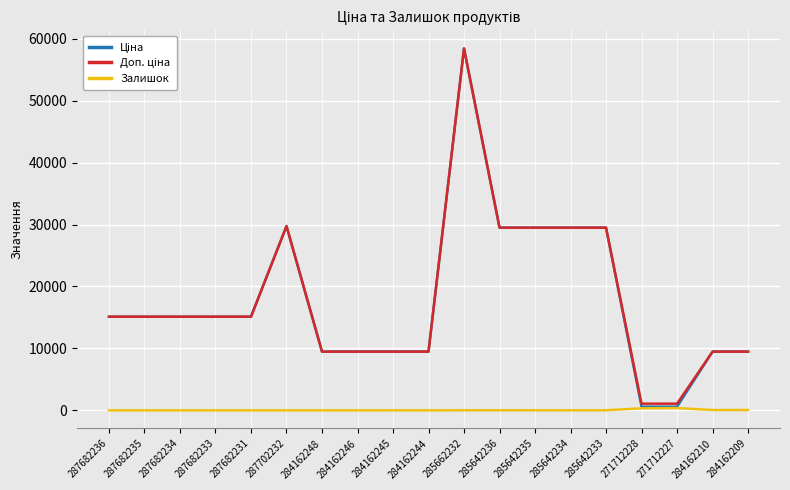

What is the spread (max minus min) of values at 287682235?

15120.0